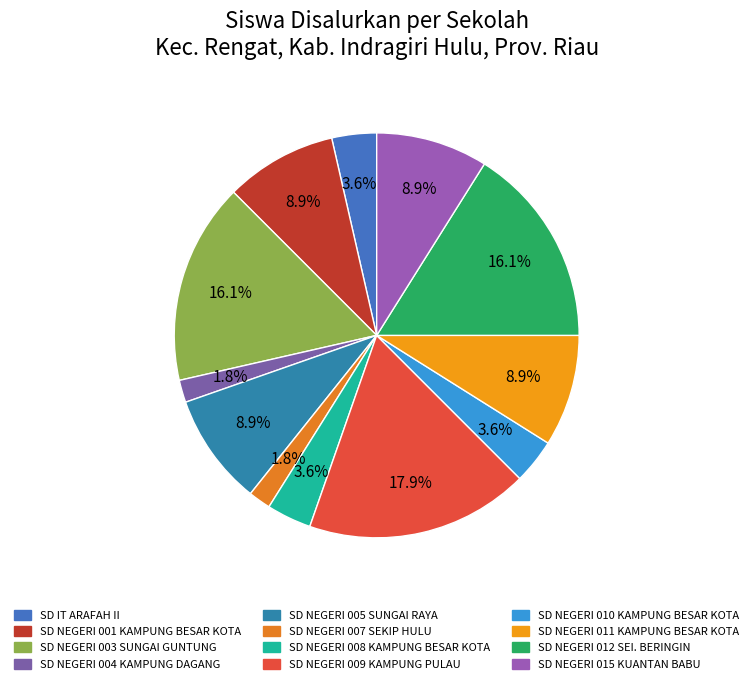

Rank the categories by value from lowest to highest.

SD NEGERI 004 KAMPUNG DAGANG, SD NEGERI 007 SEKIP HULU, SD IT ARAFAH II, SD NEGERI 008 KAMPUNG BESAR KOTA, SD NEGERI 010 KAMPUNG BESAR KOTA, SD NEGERI 001 KAMPUNG BESAR KOTA, SD NEGERI 005 SUNGAI RAYA, SD NEGERI 011 KAMPUNG BESAR KOTA, SD NEGERI 015 KUANTAN BABU, SD NEGERI 003 SUNGAI GUNTUNG, SD NEGERI 012 SEI. BERINGIN, SD NEGERI 009 KAMPUNG PULAU